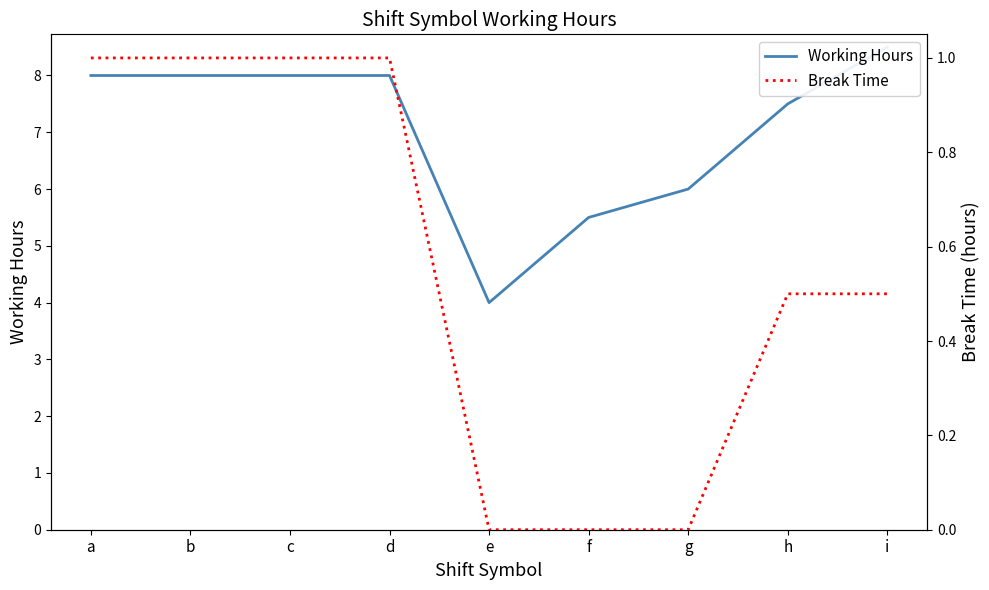

Count the Break Time values in the range 0 to 1.

9